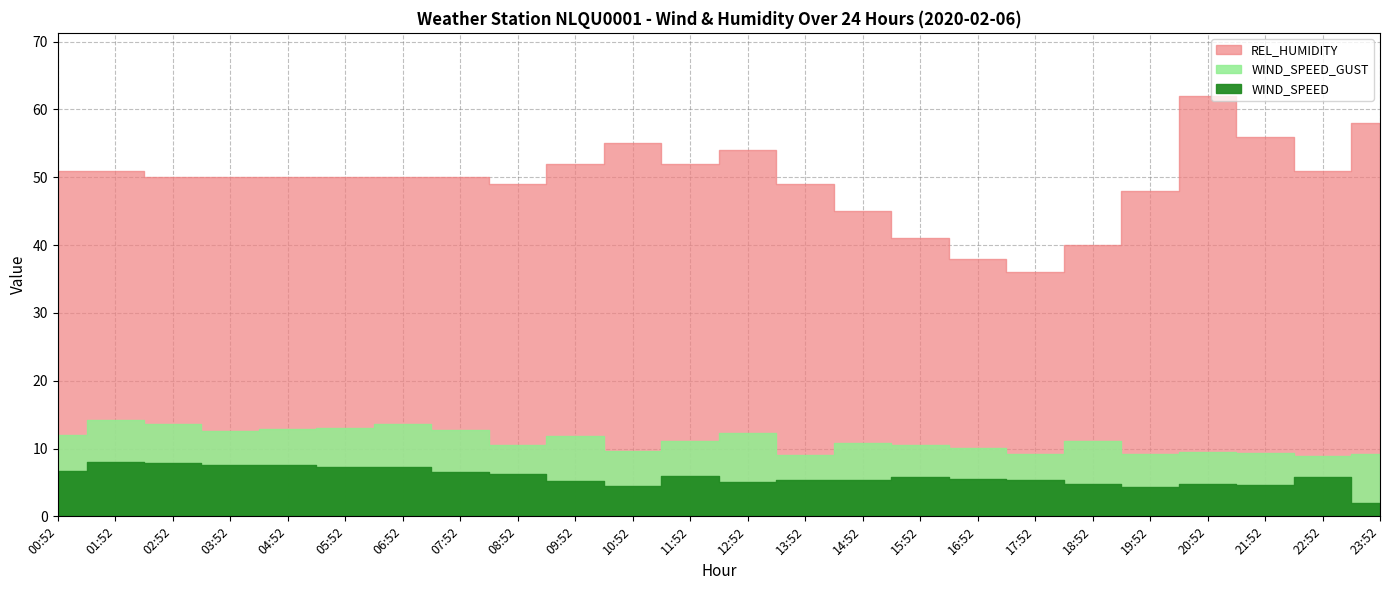

What is the sum of all WIND_SPEED_GUST values?

267.0